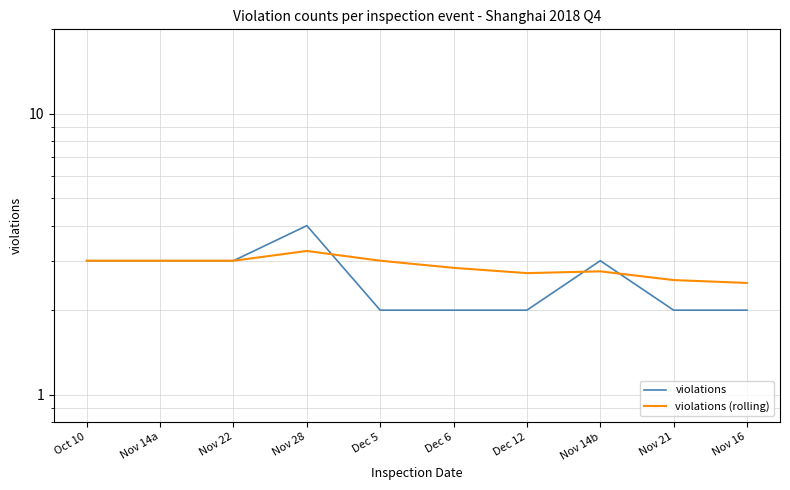

Is it true that violations equals 2.0 at Dec 12?

True